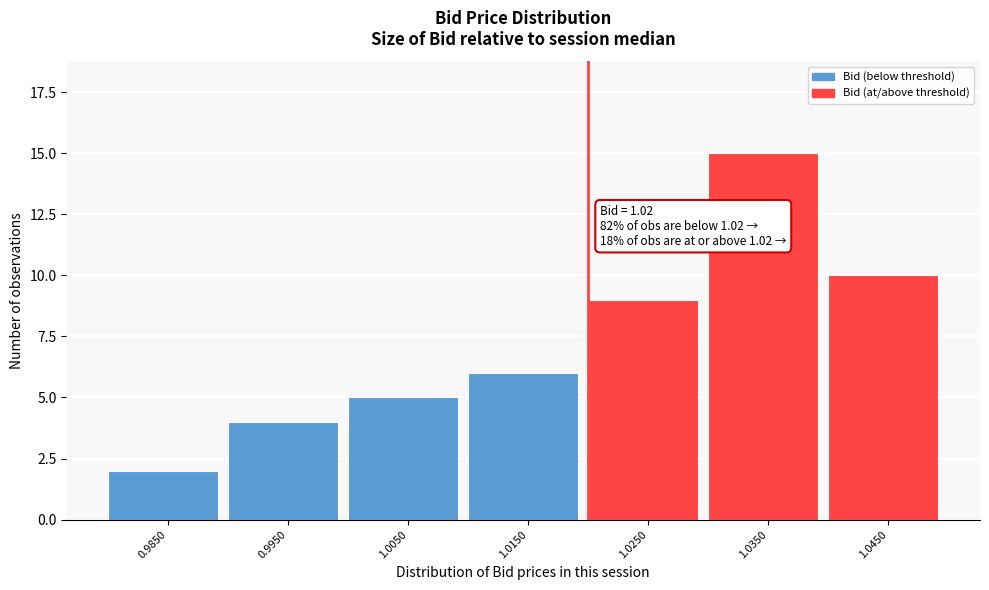

Reading left to right, transcribe all the data shown in this chart.

2	4	5	6	9	15	10